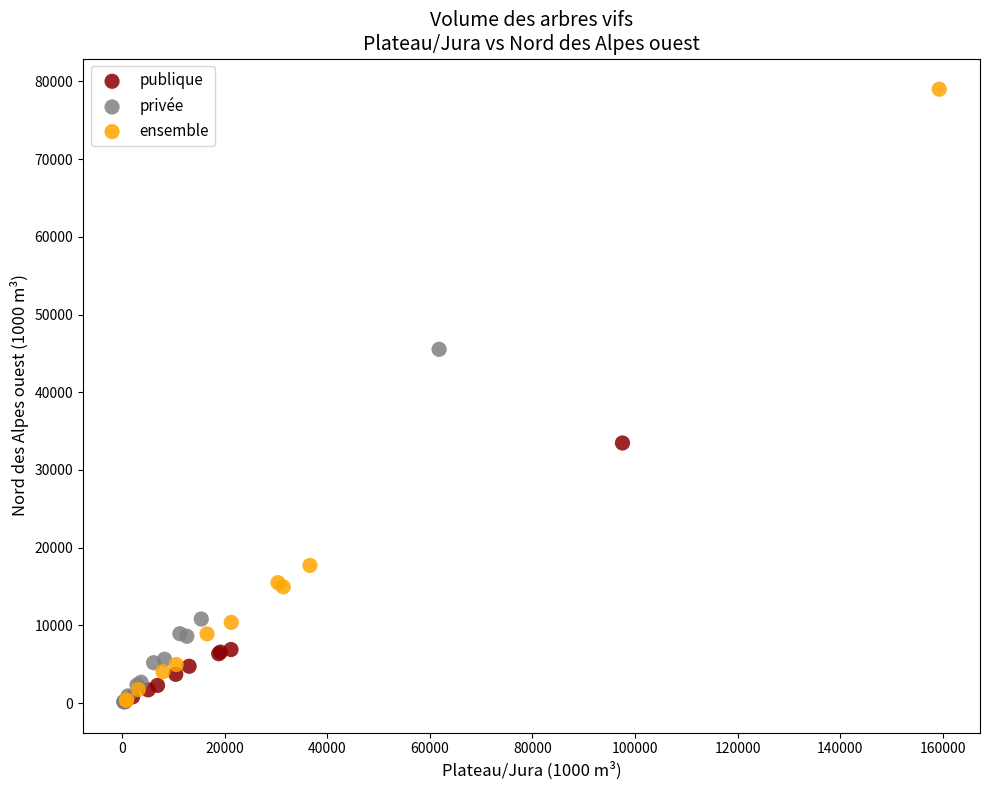

Which series contains the highest Y value?

ensemble